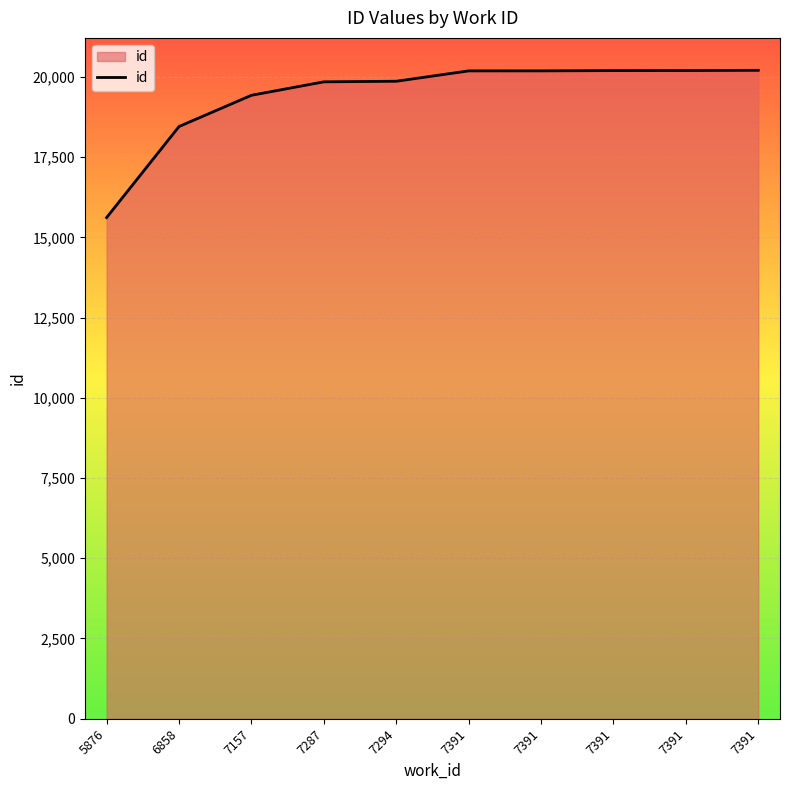

At which label does the data first exceed 20186?

7391